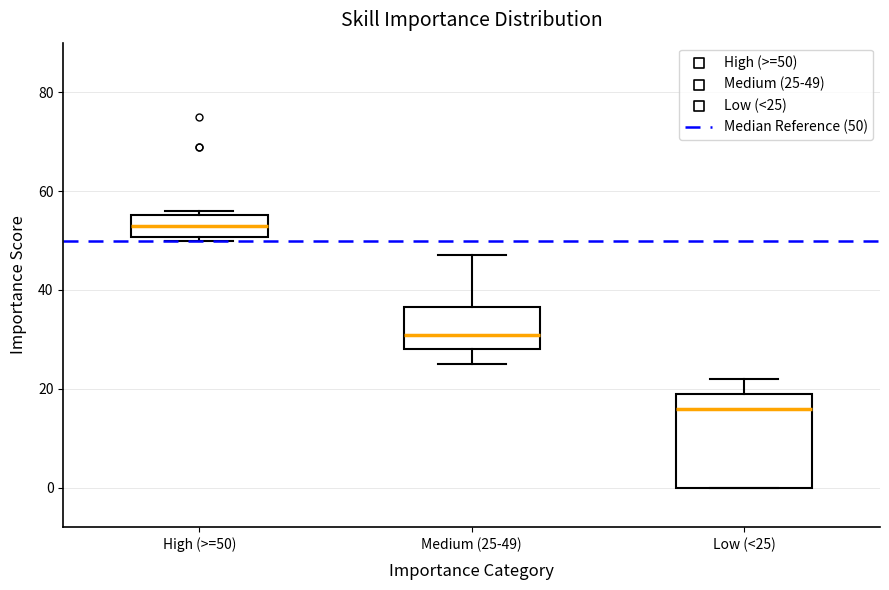

Which box is the tallest, from its lower edge to its upper edge?

Low (<25)